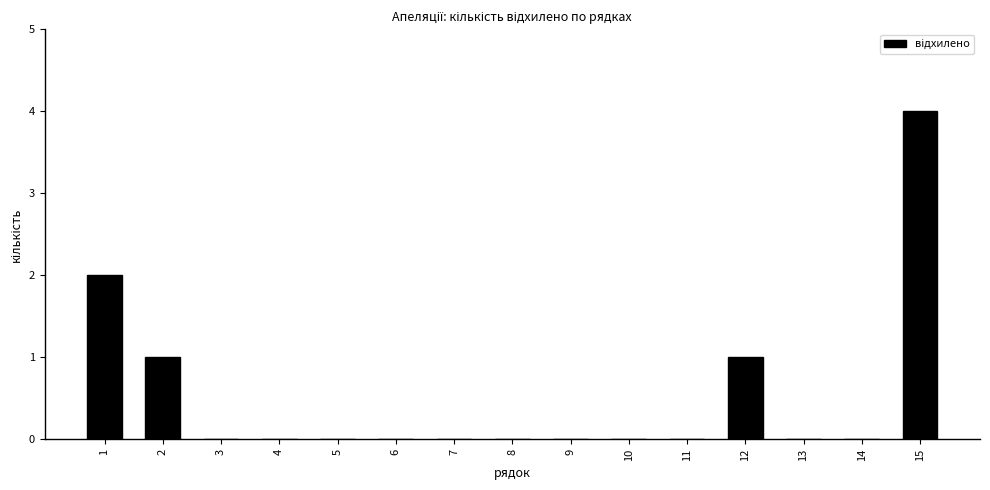

Reading right to left, what are all the values shown in this chart?

15=4	14=0	13=0	12=1	11=0	10=0	9=0	8=0	7=0	6=0	5=0	4=0	3=0	2=1	1=2